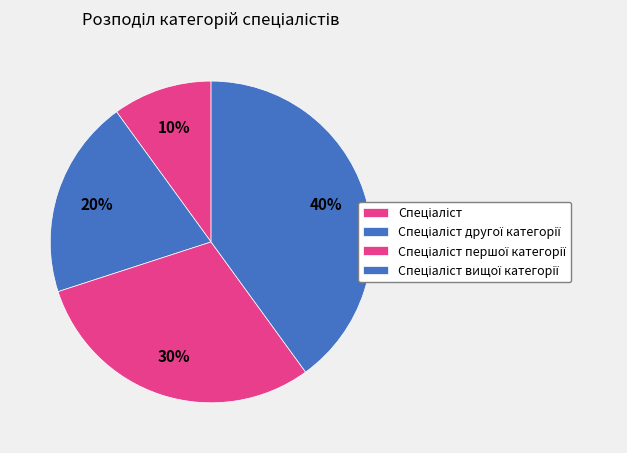

Rank the categories by value from highest to lowest.

Спеціаліст вищої категорії, Спеціаліст першої категорії, Спеціаліст другої категорії, Спеціаліст